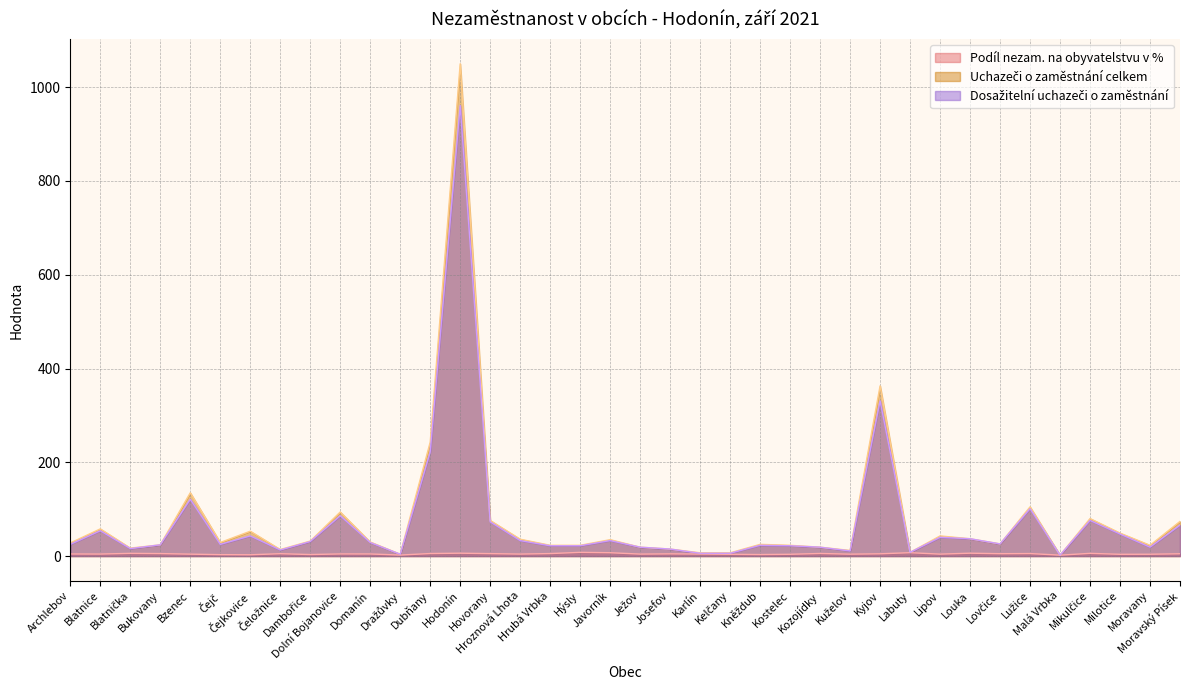

What is the smallest value displayed?

2.0